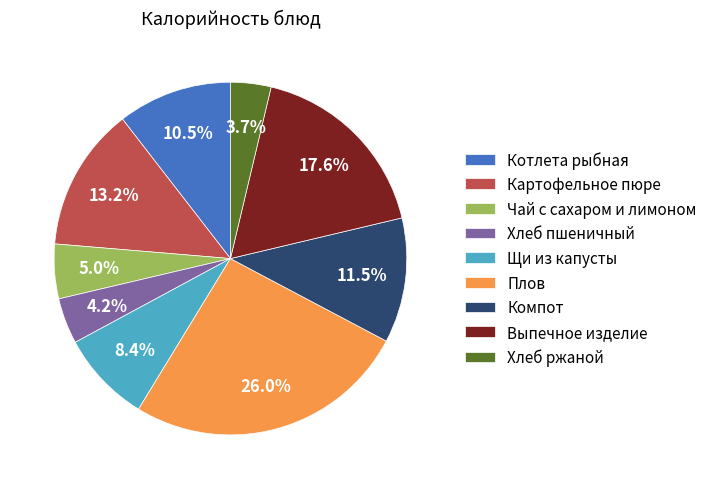

What is the largest slice in the pie chart?

Плов